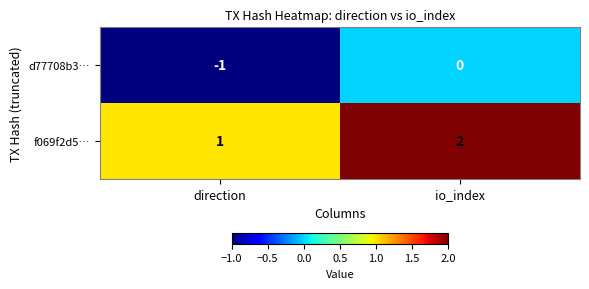

Which series has the largest total across all categories?

f069f2d5…